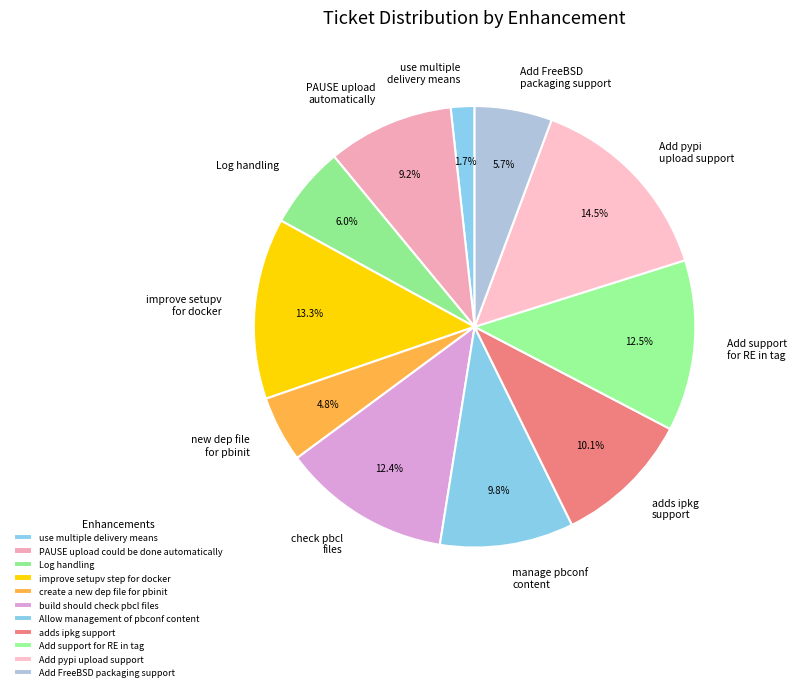

To the nearest percent, what is the combined percentage of adds ipkg support and Add FreeBSD packaging support?

16%